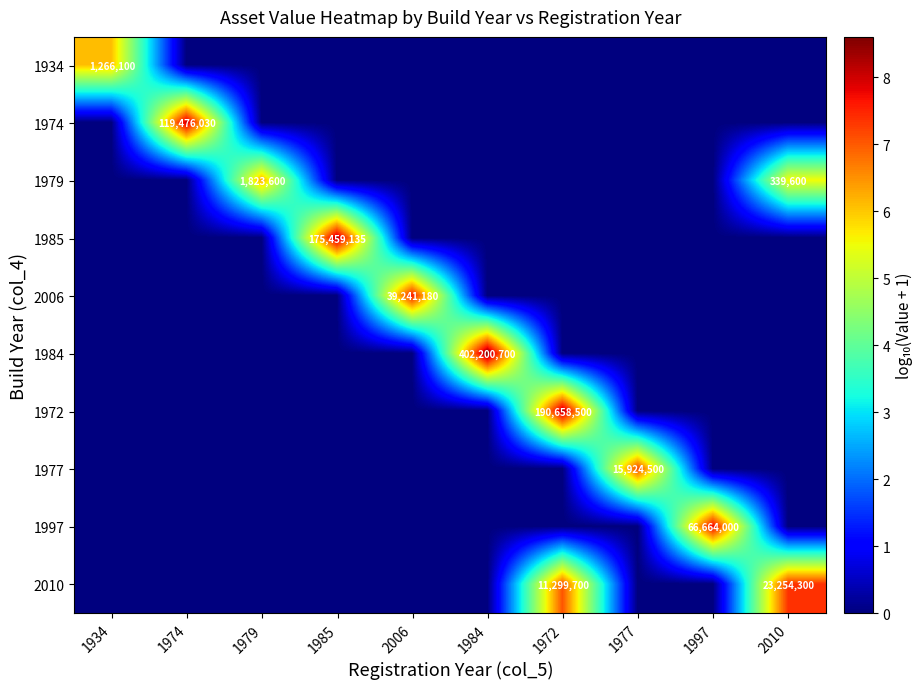

Is the value of 1984 at 2006 greater than the value of 1997 at 1997?

No